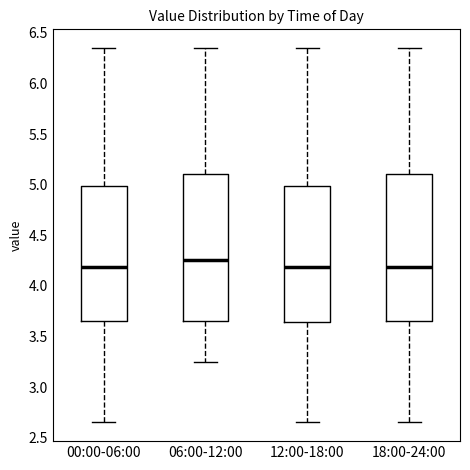

Reading left to right, read every box against the y-axis: the position of its median line, the range the box covers, and the ends of its whiskers. The values are not printed on the chart, so give them approximately, as read against the axis.

00:00-06:00: median 4.20, box 3.65 to 5.00, whiskers 2.65 to 6.35
06:00-12:00: median 4.25, box 3.65 to 5.10, whiskers 3.25 to 6.35
12:00-18:00: median 4.20, box 3.65 to 5.00, whiskers 2.65 to 6.35
18:00-24:00: median 4.20, box 3.65 to 5.10, whiskers 2.65 to 6.35